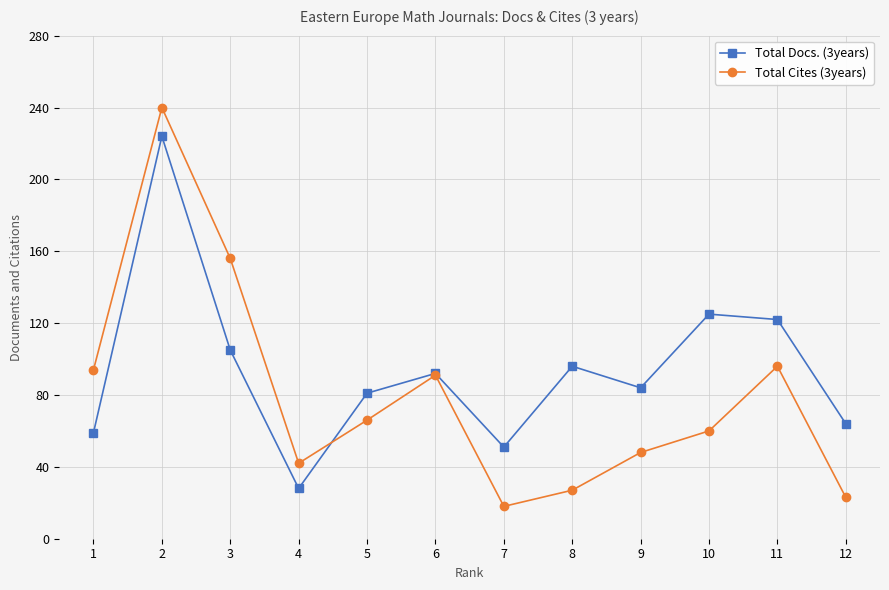

What are all the series names shown in the legend?

Total Docs. (3years), Total Cites (3years)